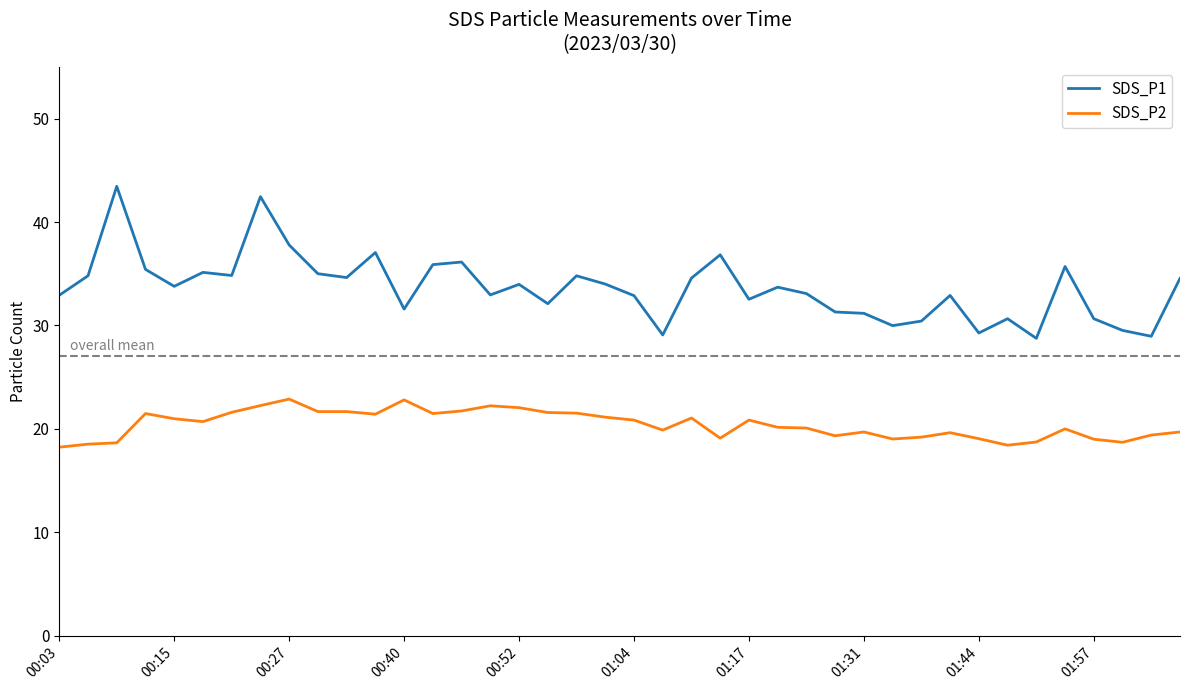

Which series has the largest total across all categories?

SDS_P1